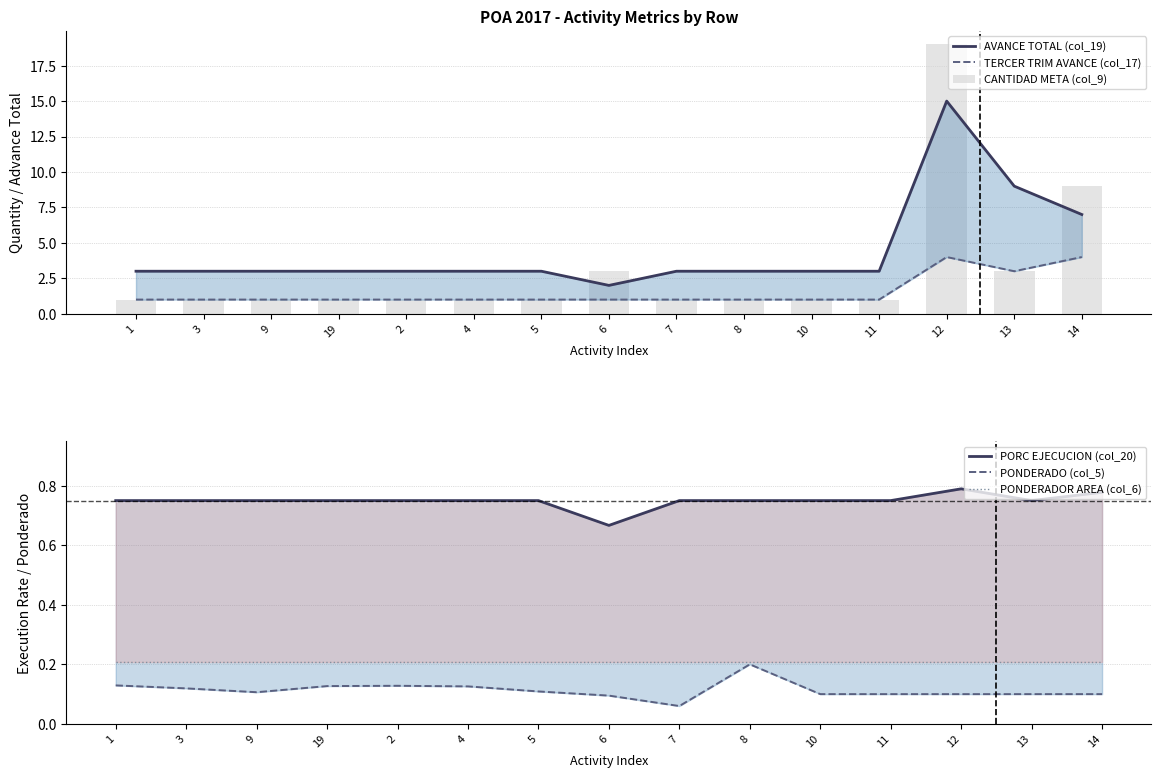

Does the chart contain stacked bars?

No